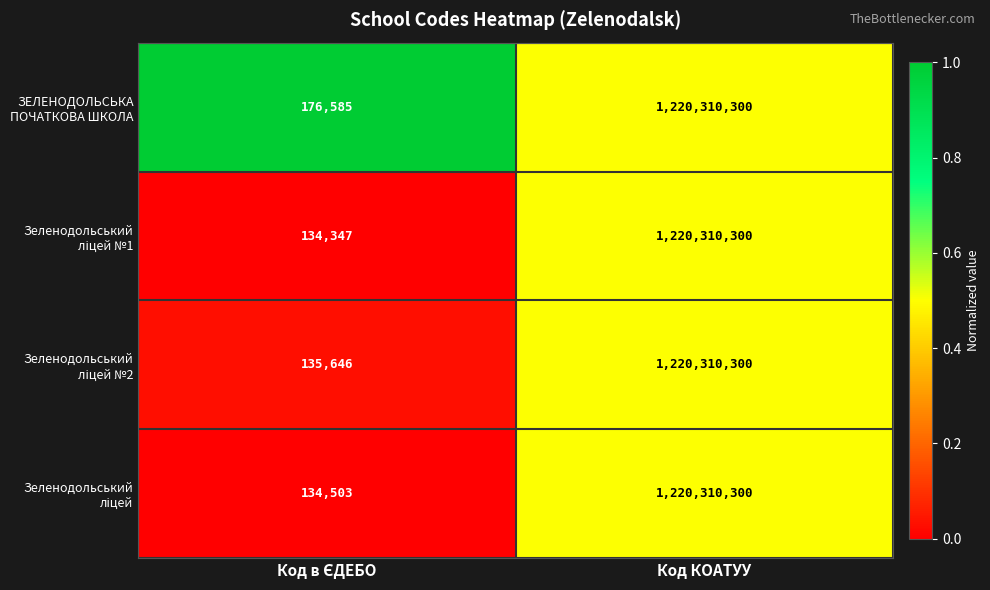

Which label corresponds to the largest value in the chart?

Код КОАТУУ